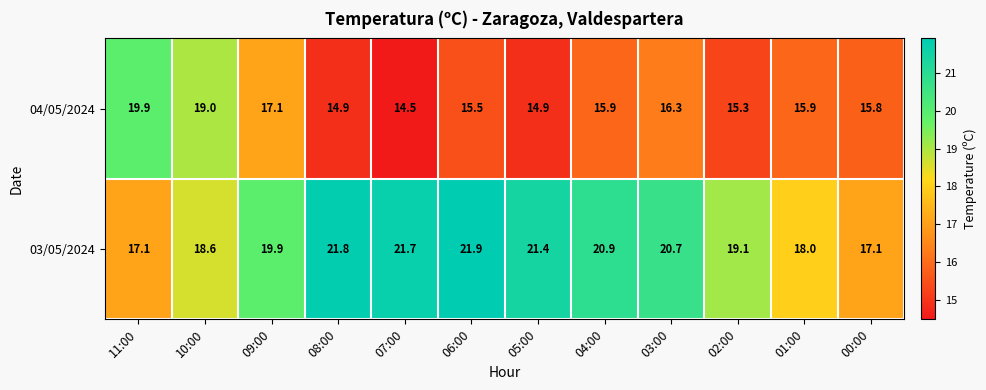

What is the greatest value displayed?

21.9